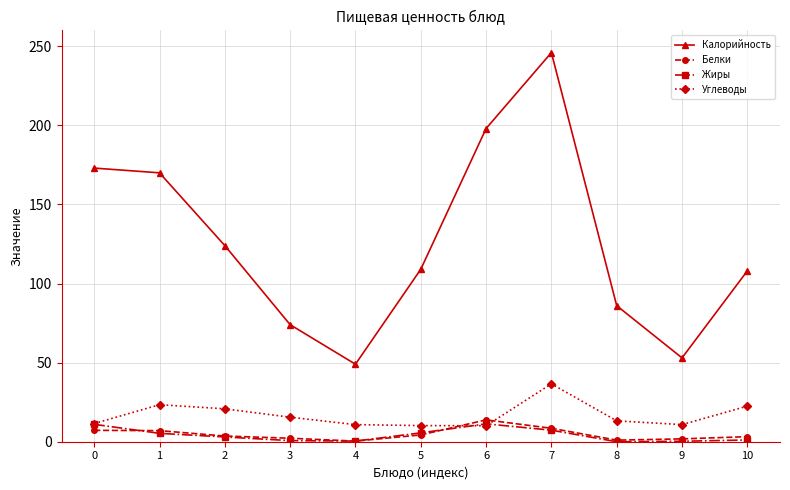

What is the greatest value displayed?

246.0